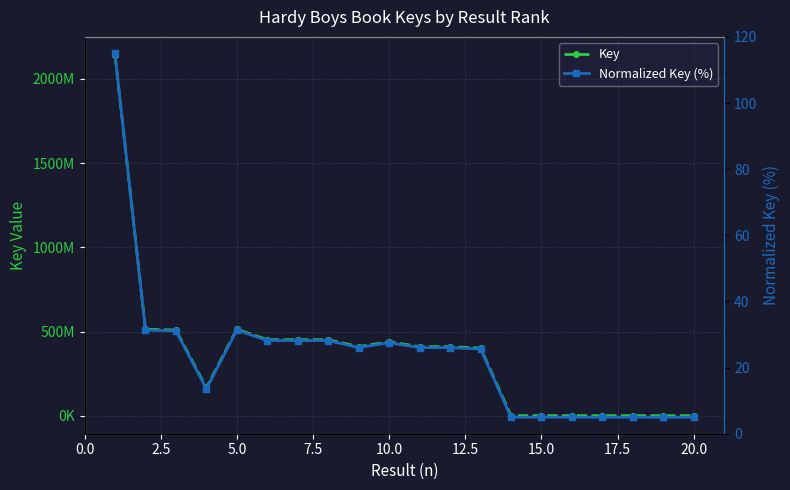

Is it true that Key equals 2243607.5 at 13?

False